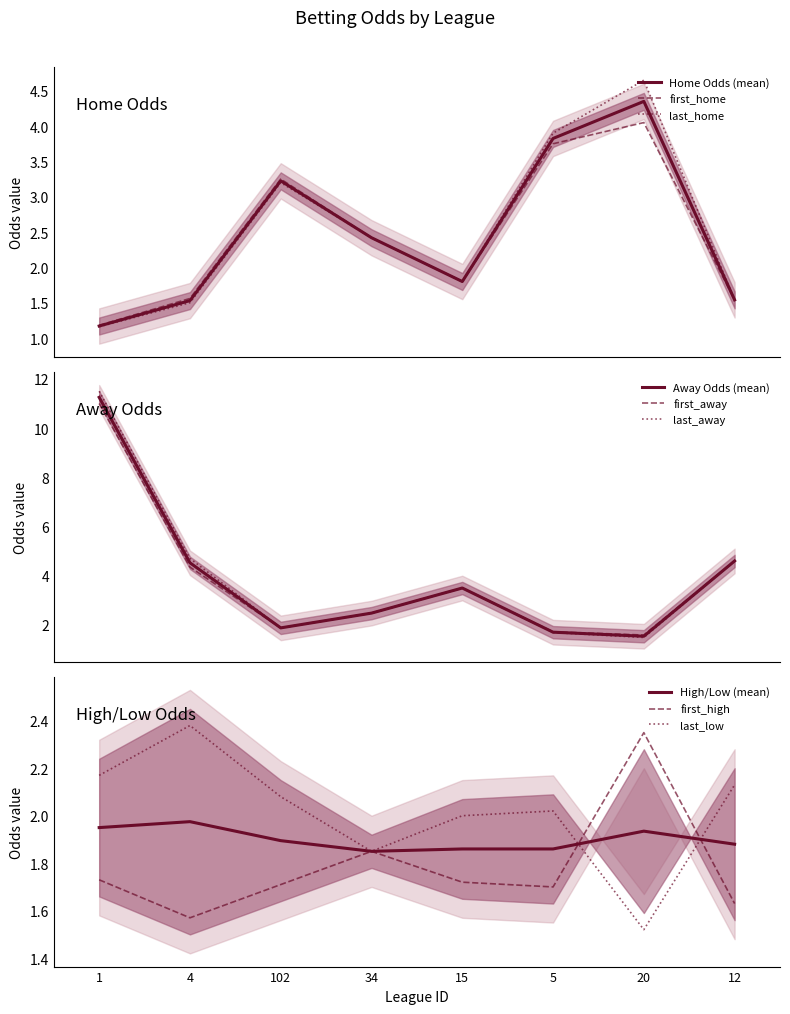

Is this an area chart (filled region under the line)?

No